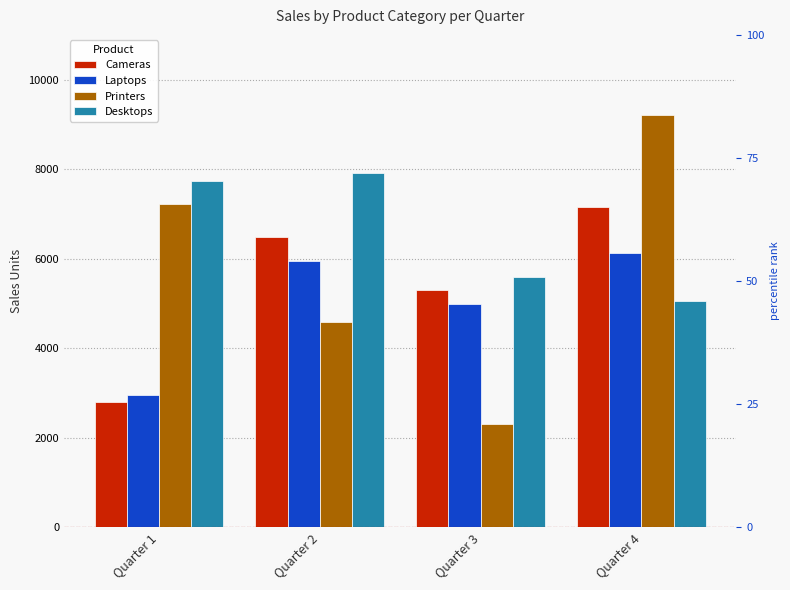

Reading left to right, what are all the values shown in this chart?

Cameras: Quarter 1=2802	Quarter 2=6490	Quarter 3=5306	Quarter 4=7143
Laptops: Quarter 1=2945	Quarter 2=5937	Quarter 3=4976	Quarter 4=6135
Printers: Quarter 1=7224	Quarter 2=4576	Quarter 3=2295	Quarter 4=9210
Desktops: Quarter 1=7744	Quarter 2=7906	Quarter 3=5592	Quarter 4=5062